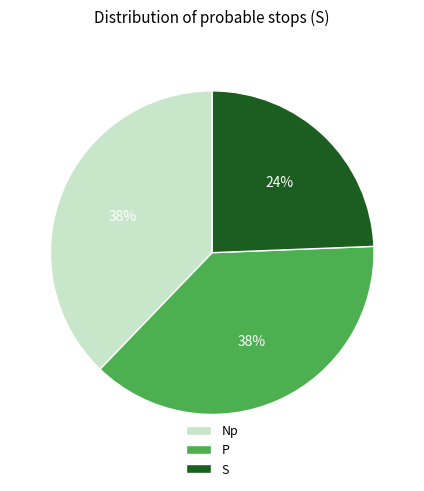

Which category has the smallest portion of the pie?

S